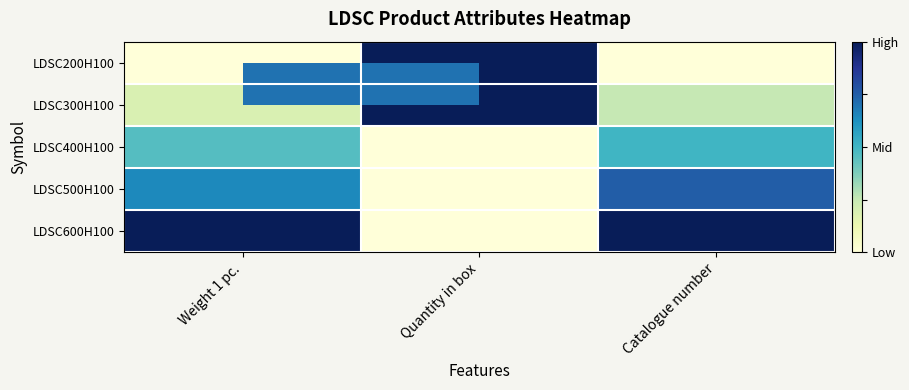

Which series has the widest spread of values?

LDSC200H100